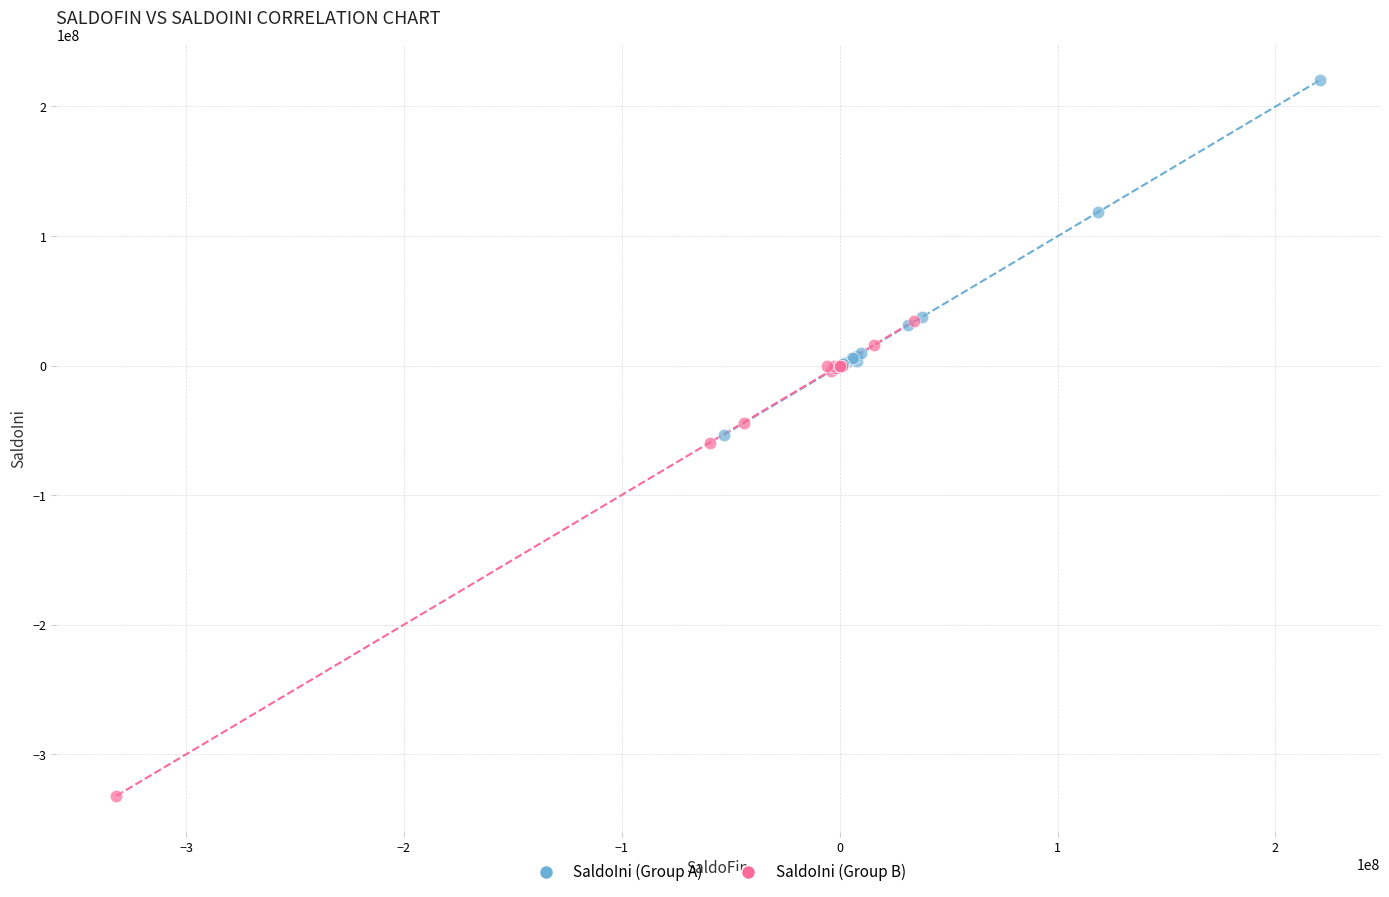

Which series contains the lowest Y value?

SaldoIni (Group B)